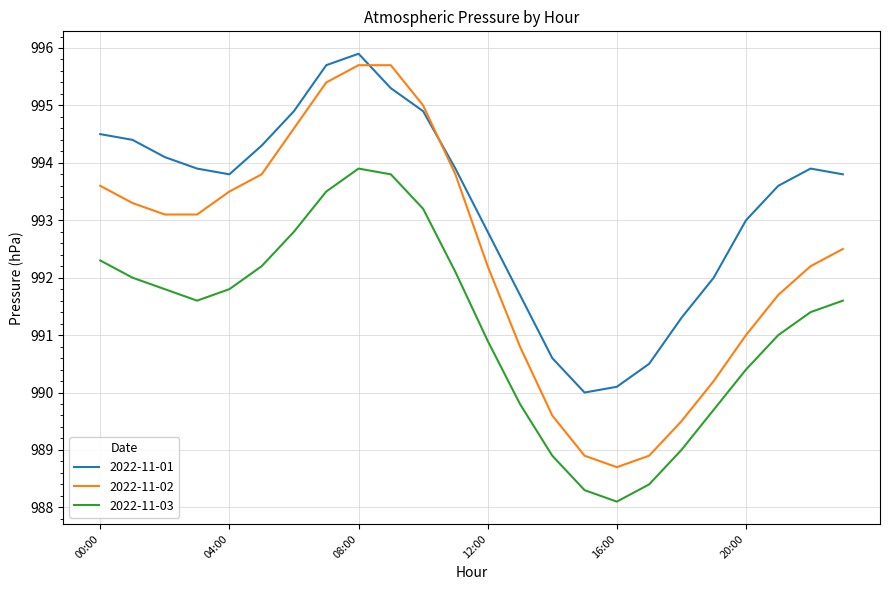

Which series has the largest total across all categories?

2022-11-01